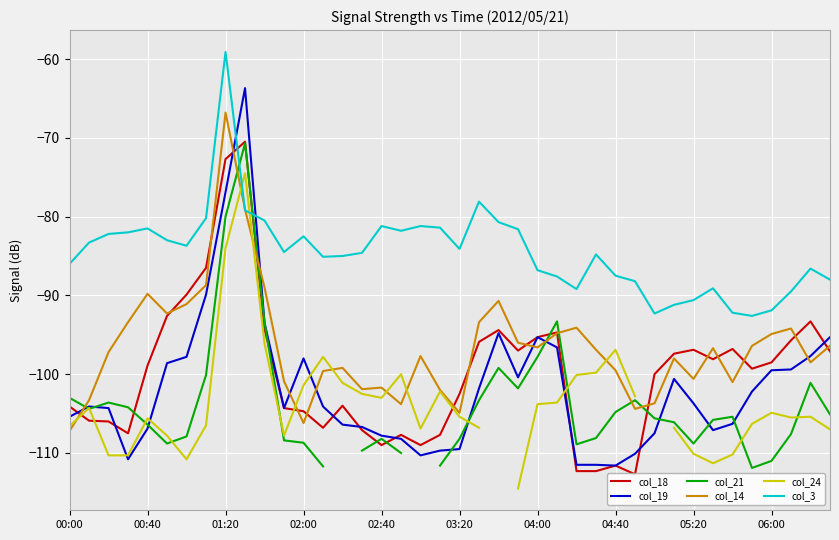

What is the maximum value for col_14?

-66.8